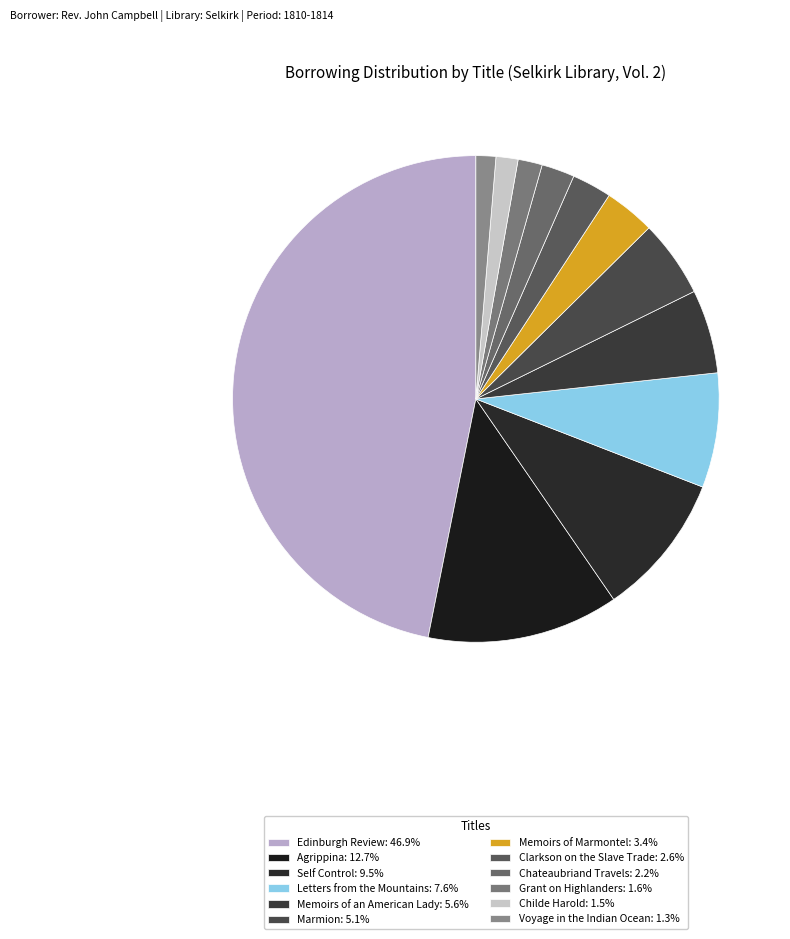

To the nearest percent, what is the average slice percentage?

8%